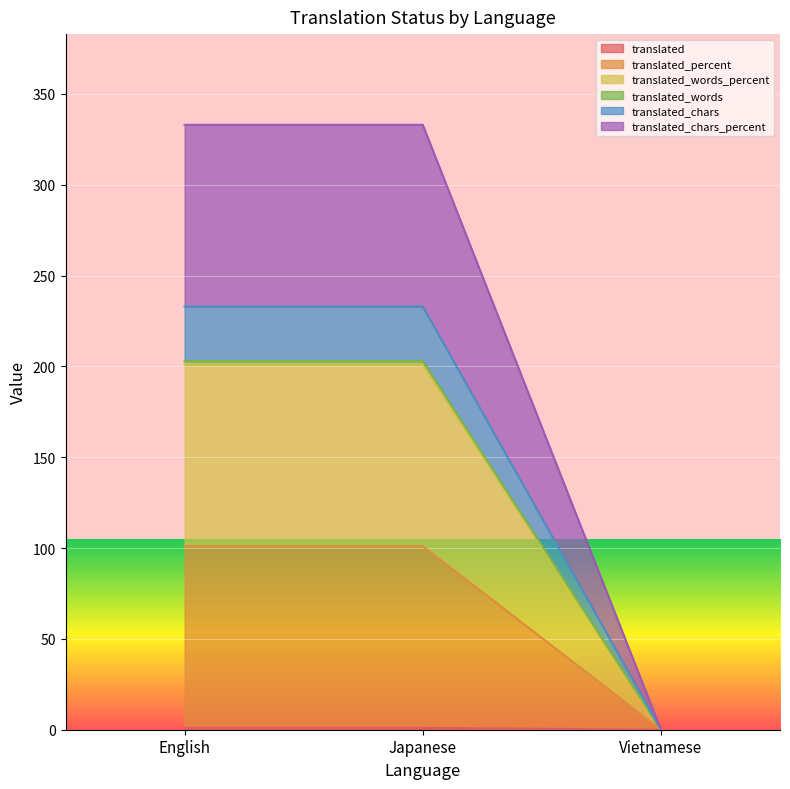

What is the label of the 3rd point from the left?

Vietnamese